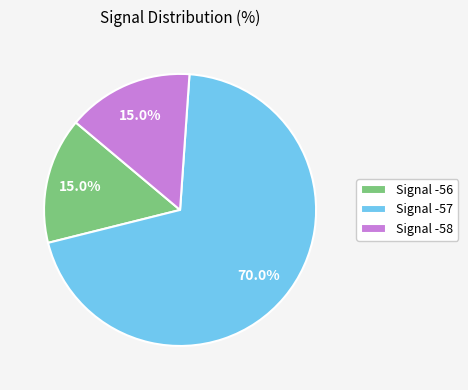

Which category has the biggest portion of the pie?

Signal -57